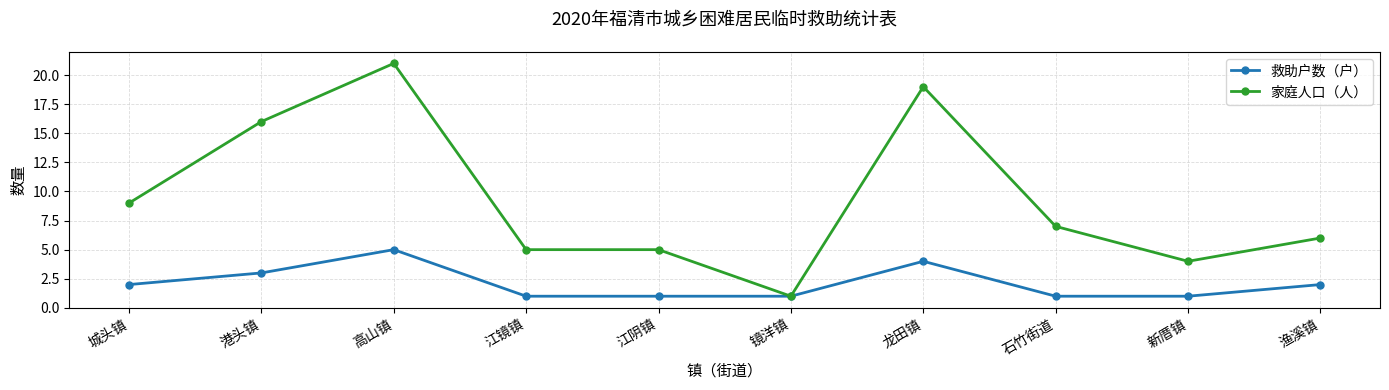

Which series has the widest spread of values?

家庭人口（人）